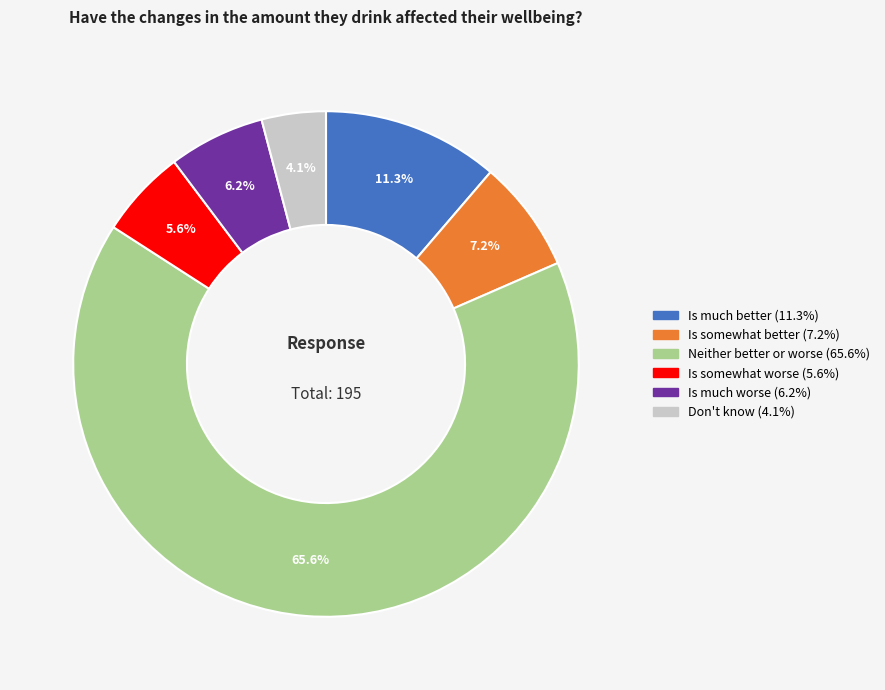

Is it true that Is somewhat worse is 6% of the pie?

True